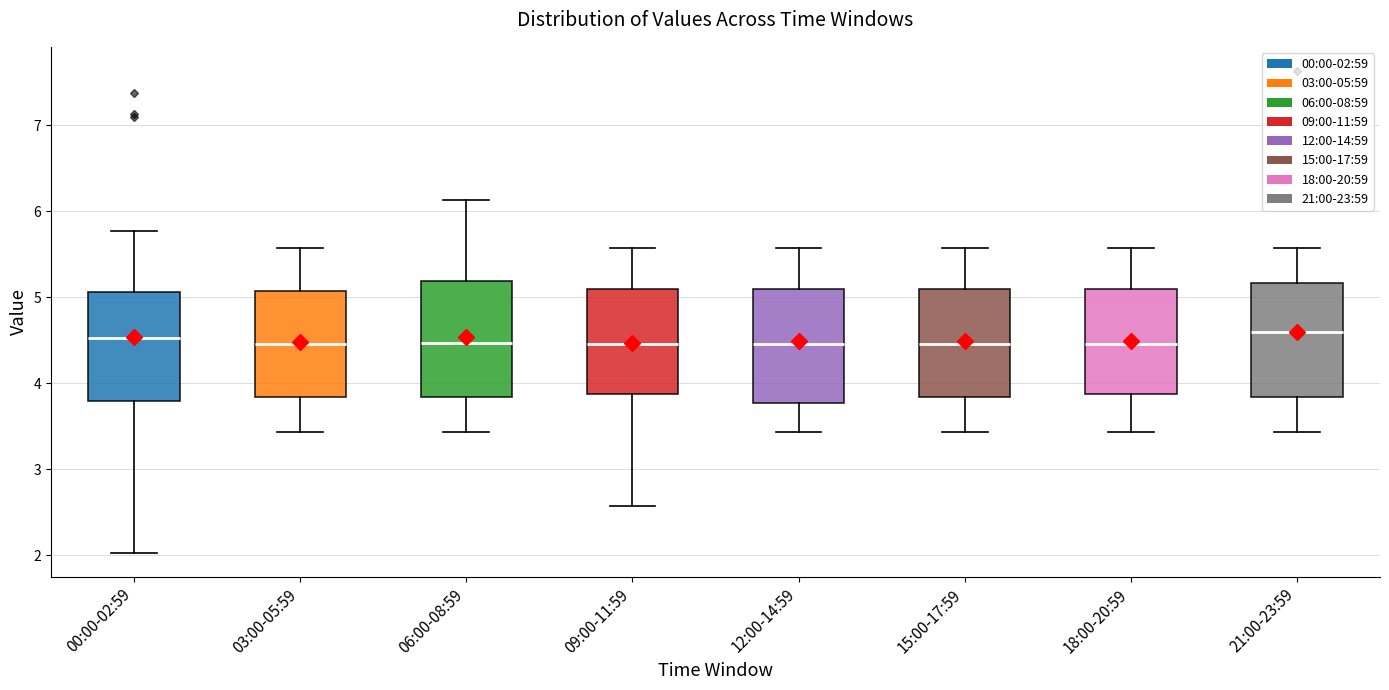

Reading left to right, transcribe this box plot: for each box, give where its median line is, the range the box spans, and where its two whiskers end, as read against the y-axis. The values are not printed on the chart, so give them approximately, as read against the axis.

00:00-02:59: median 4.5, box 3.8 to 5.1, whiskers 2.0 to 5.8
03:00-05:59: median 4.5, box 3.8 to 5.1, whiskers 3.4 to 5.6
06:00-08:59: median 4.5, box 3.8 to 5.2, whiskers 3.4 to 6.1
09:00-11:59: median 4.5, box 3.9 to 5.1, whiskers 2.6 to 5.6
12:00-14:59: median 4.5, box 3.8 to 5.1, whiskers 3.4 to 5.6
15:00-17:59: median 4.5, box 3.8 to 5.1, whiskers 3.4 to 5.6
18:00-20:59: median 4.5, box 3.9 to 5.1, whiskers 3.4 to 5.6
21:00-23:59: median 4.6, box 3.8 to 5.2, whiskers 3.4 to 5.6